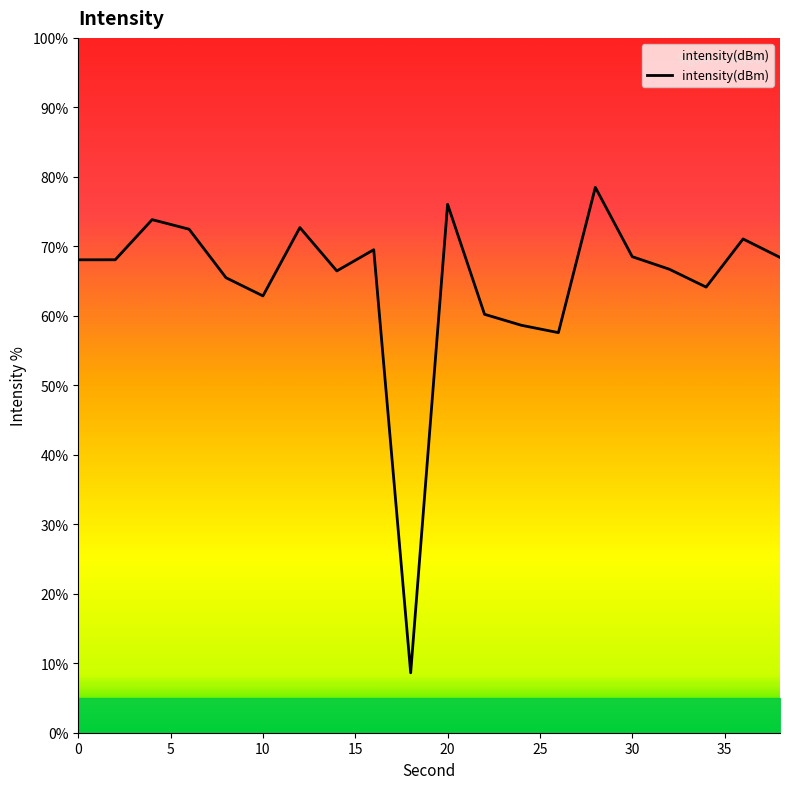

What is the minimum value shown in the chart?

8.6